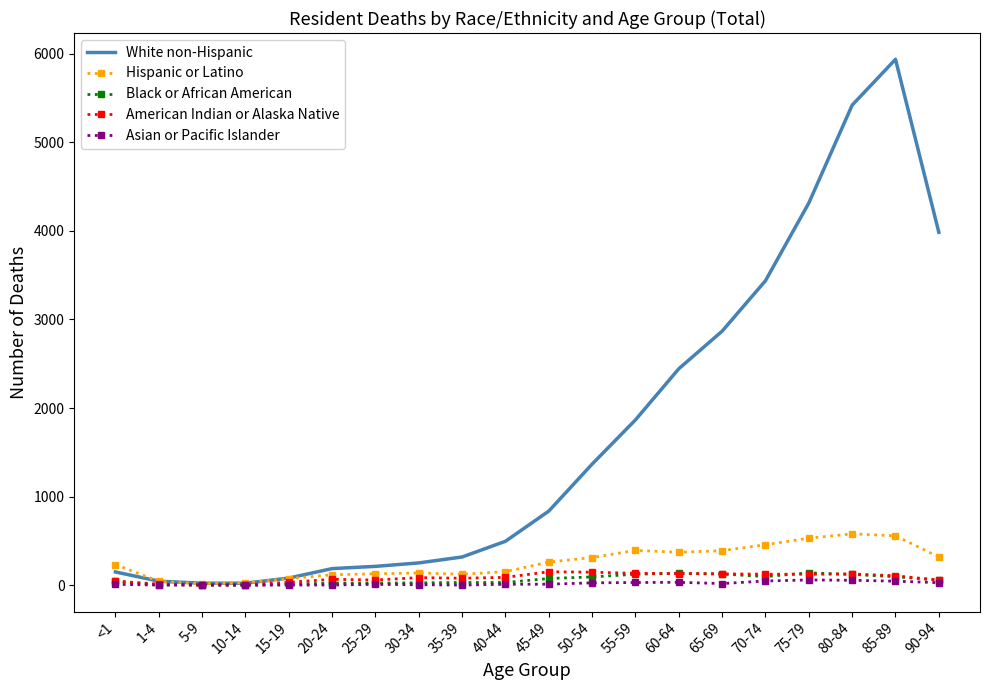

What value does the American Indian or Alaska Native series have at 85-89, to the nearest 5?

110